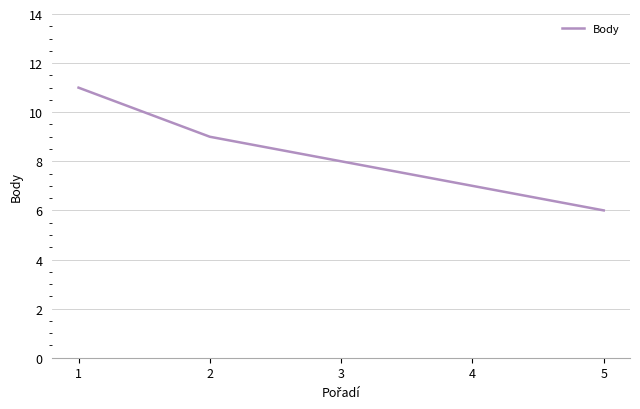

Approximately how many times larger is the value at 3 compared to 1?

0.7